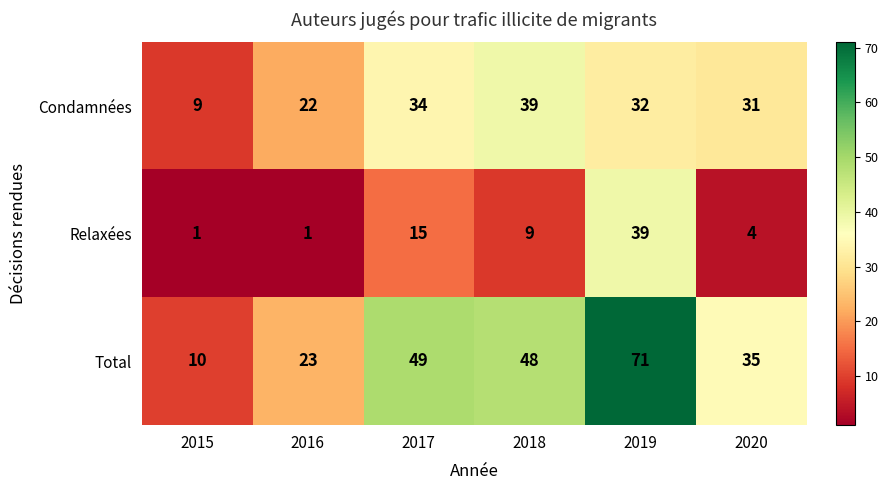

How many categories are shown in the chart?

6